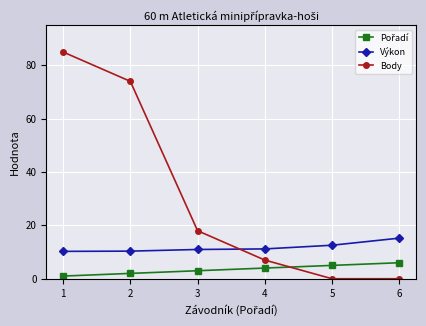

True or false: Body has more than 2 points higher than both neighbors.

False